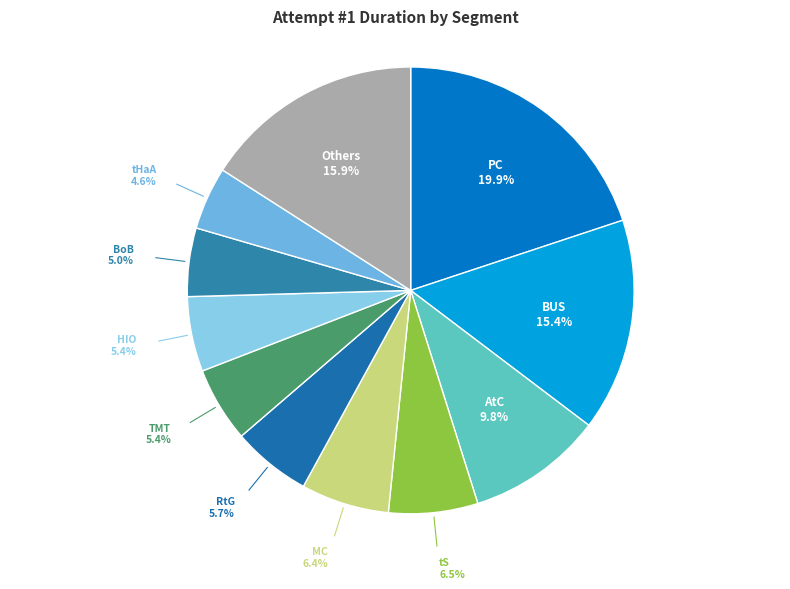

Does tHaA account for over 50% of the chart?

No